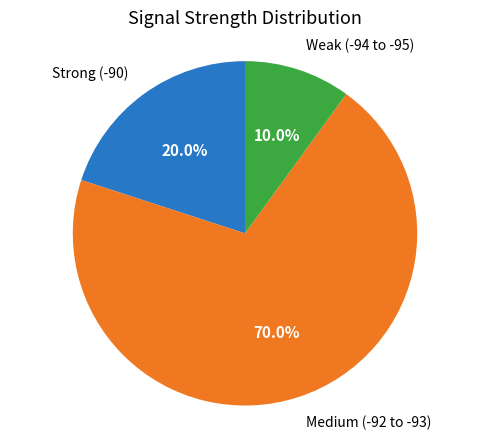

Is there a majority slice in this chart?

Yes